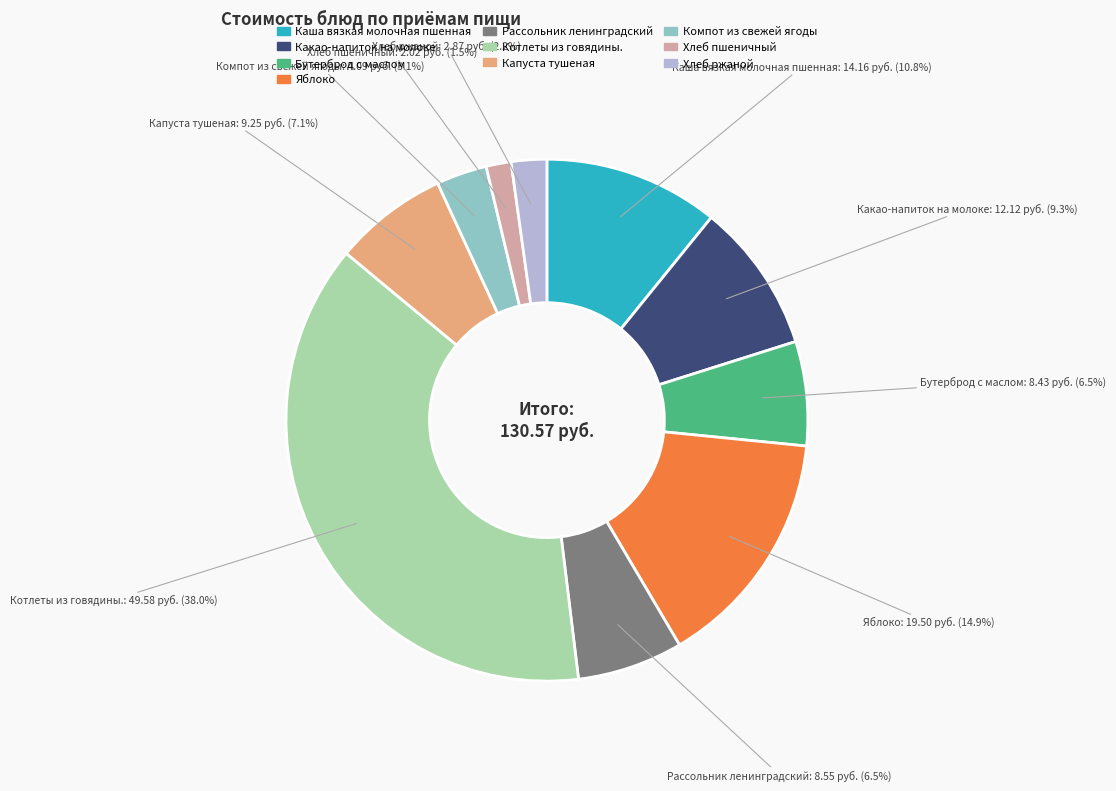

Which slice is the smallest?

Хлеб пшеничный